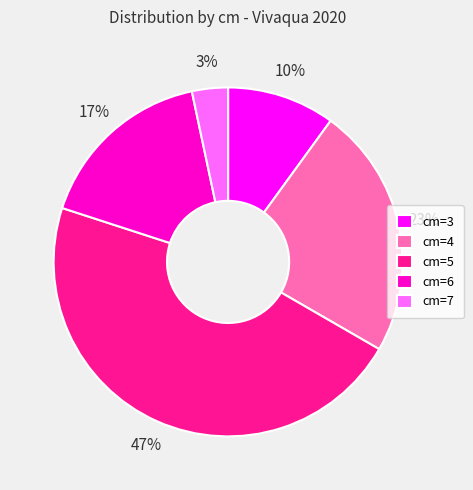

Which category has the biggest portion of the pie?

cm=5